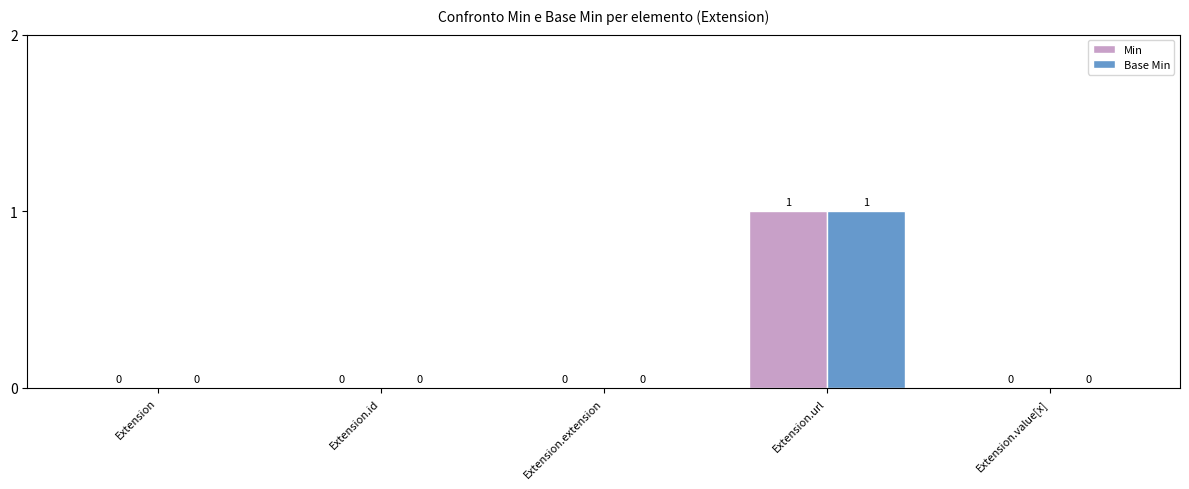

What is the maximum value shown in the chart?

1